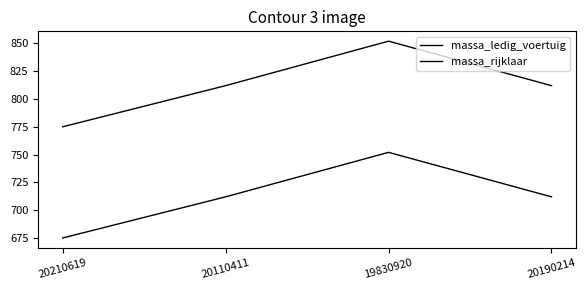

True or false: massa_ledig_voertuig has more than 0 points higher than both neighbors.

True